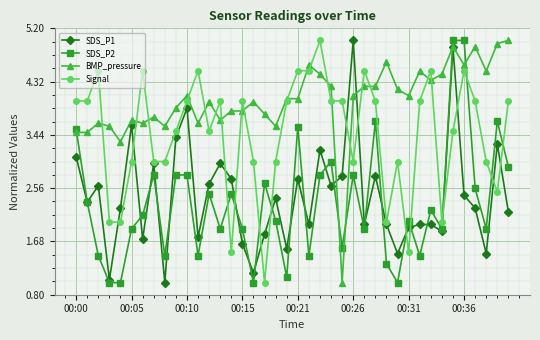

What is the difference between the second highest and second lowest values in the SDS_P1 series?

3.8